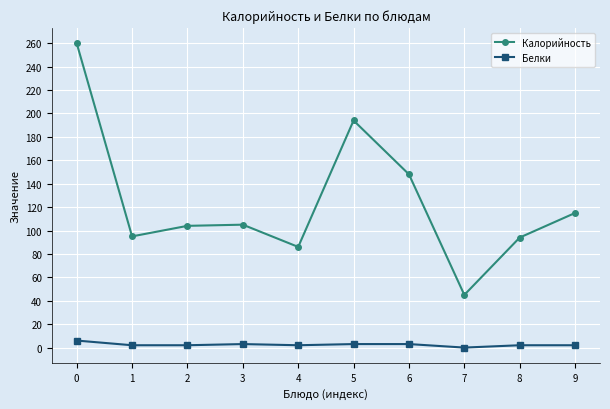

Is the value of Калорийность at 0 greater than the value of Белки at 5?

Yes